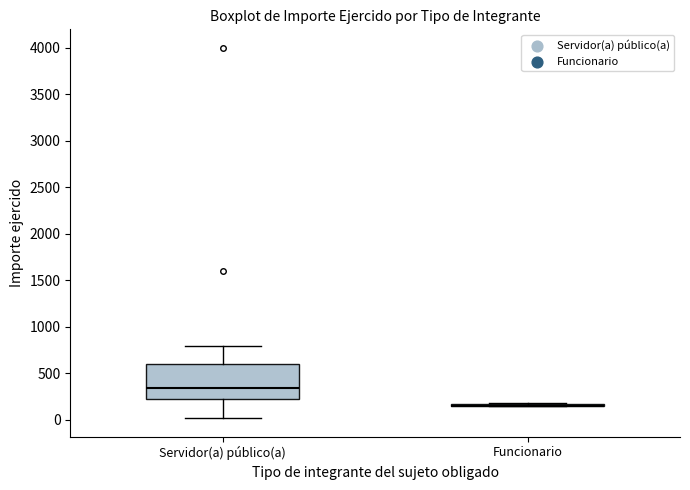

Reading left to right, transcribe this box plot: for each box, give where its median line is, the range the box spans, and where its two whiskers end, as read against the y-axis. The values are not printed on the chart, so give them approximately, as read against the axis.

Servidor(a) público(a): median 350, box 200 to 600, whiskers 0 to 800
Funcionario: box collapsed to a line at 150, whiskers 150 to 200